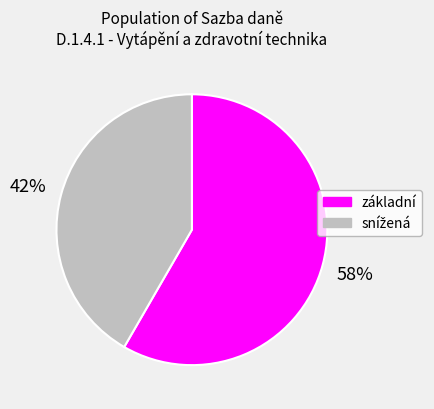

To the nearest percent, what portion does základní represent?

58%